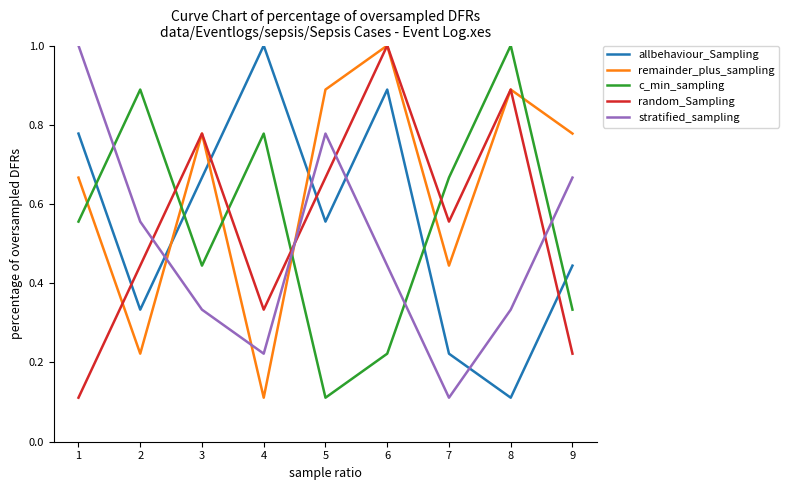

Which category has the highest value in the remainder_plus_sampling series?

6